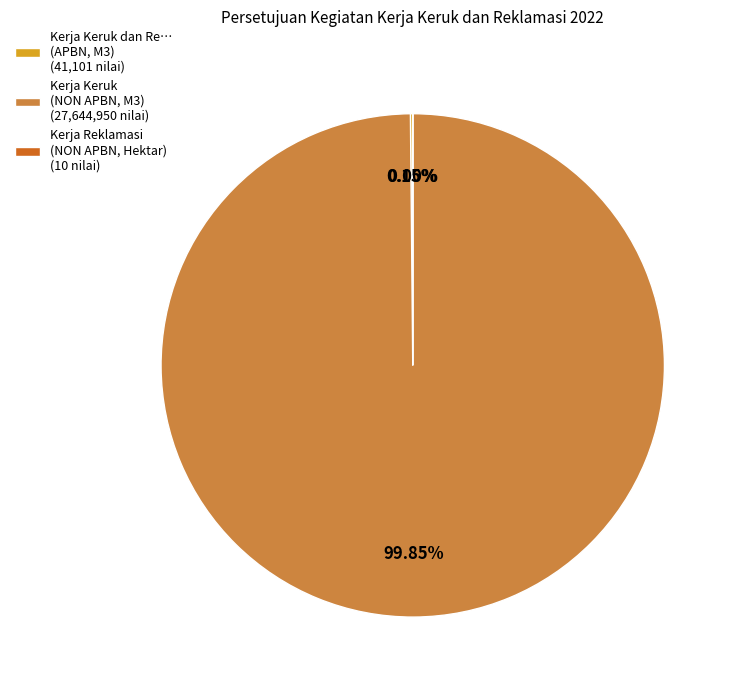

Which slice represents more than half of the pie?

Kerja Keruk (NON APBN, M3) (27,644,950 nilai)